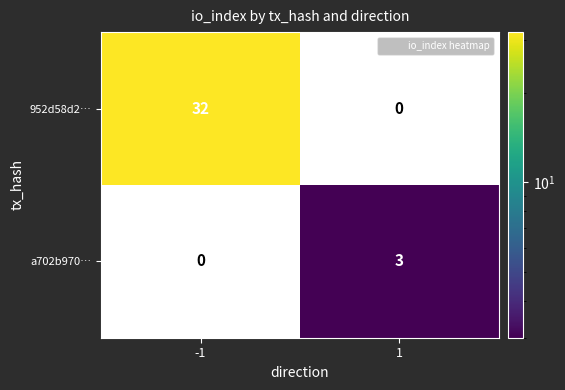

At -1, list the series in order from smallest to largest.

a702b970…, 952d58d2…